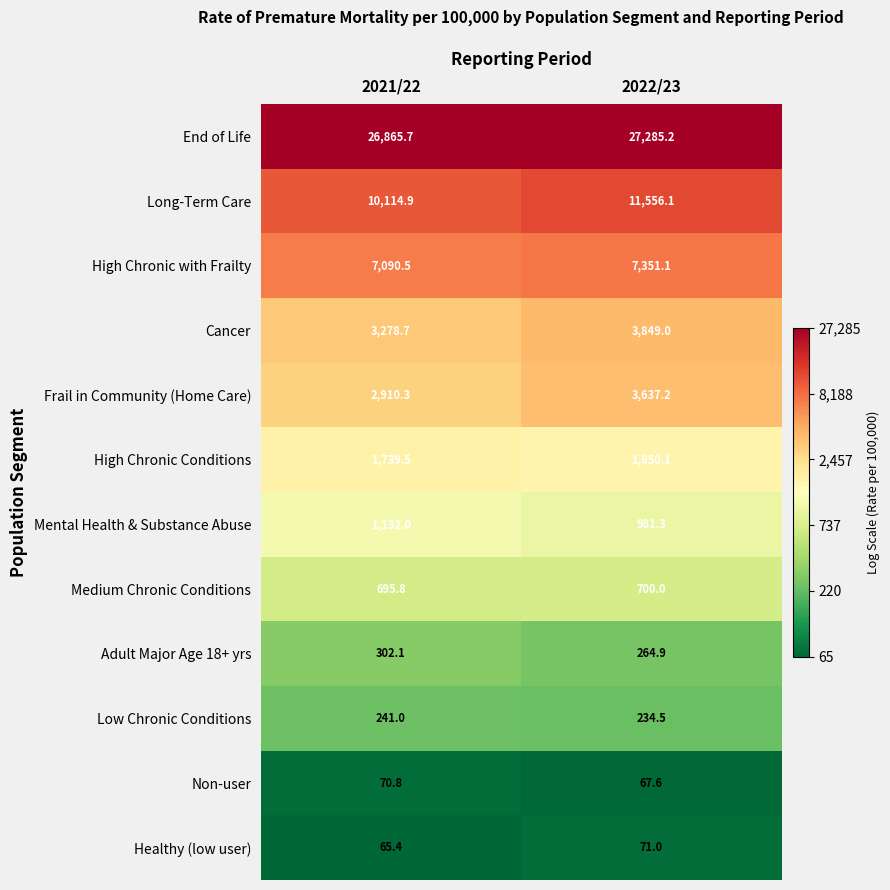

Is it true that High Chronic with Frailty equals 7090.5 at 2021/22?

True